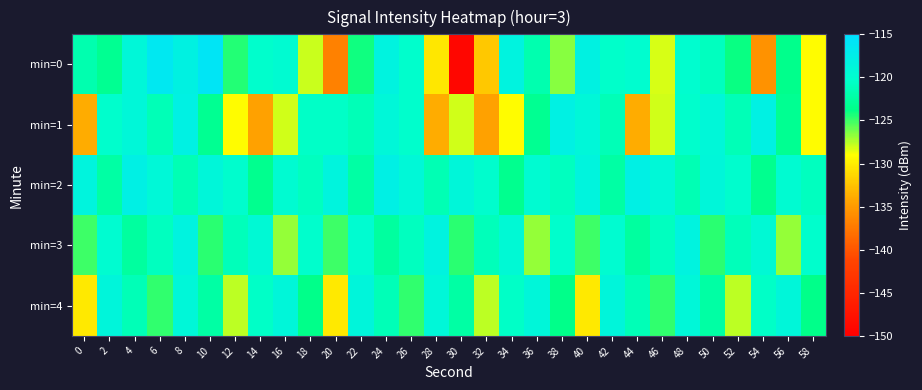

Which series has the largest total across all categories?

min=2